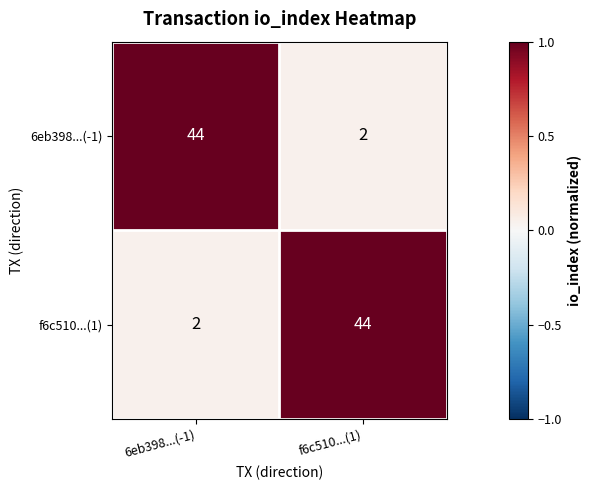

What is the total value across all series at f6c510...(1)?

46